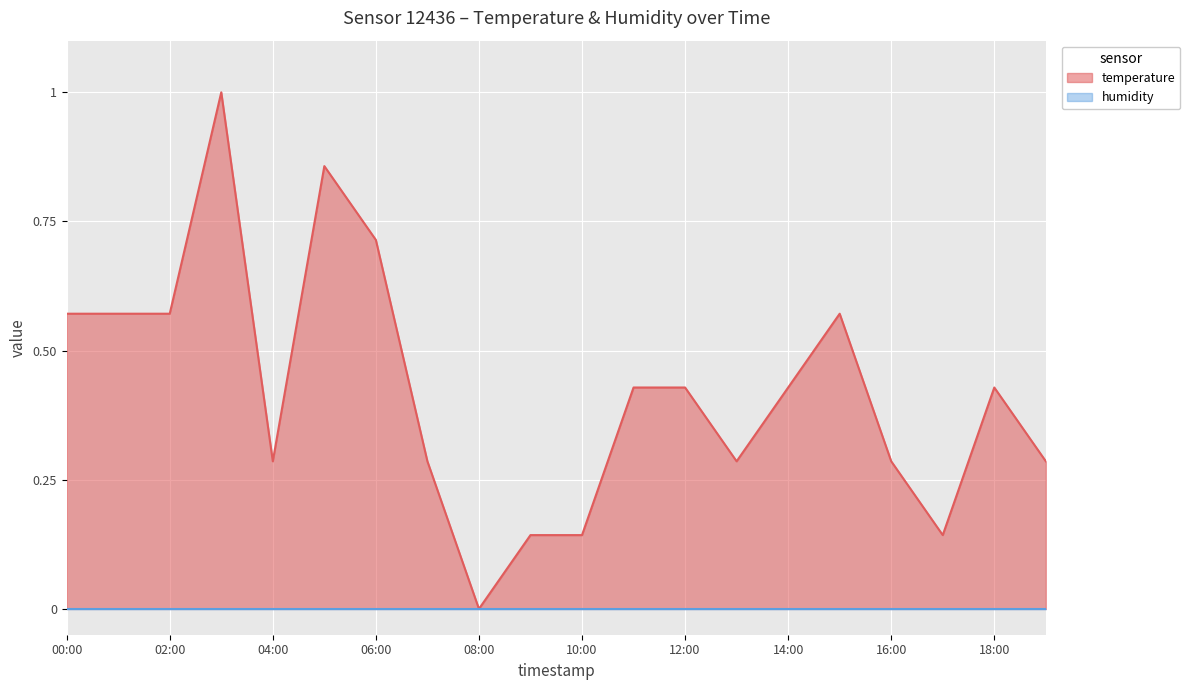

What is the greatest value displayed?

1.0